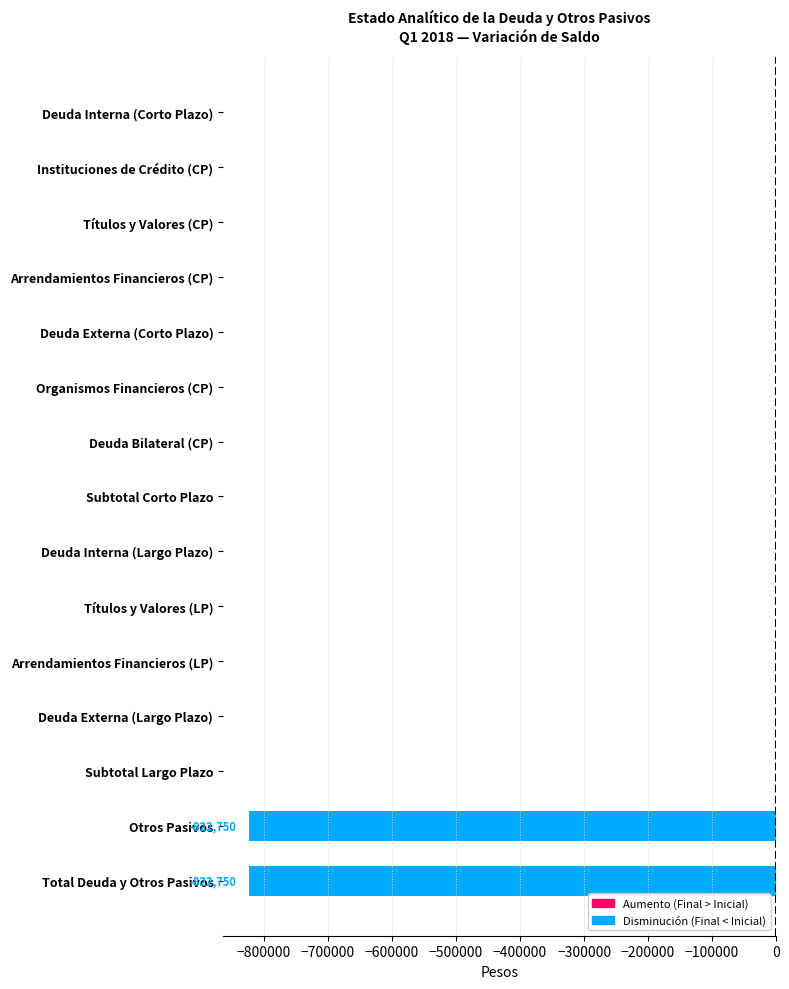

Reading bottom to top, transcribe all the data shown in this chart.

Total Deuda y Otros Pasivos=-822750	Otros Pasivos=-822750	Subtotal Largo Plazo=0	Deuda Externa (Largo Plazo)=0	Arrendamientos Financieros (LP)=0	Títulos y Valores (LP)=0	Deuda Interna (Largo Plazo)=0	Subtotal Corto Plazo=0	Deuda Bilateral (CP)=0	Organismos Financieros (CP)=0	Deuda Externa (Corto Plazo)=0	Arrendamientos Financieros (CP)=0	Títulos y Valores (CP)=0	Instituciones de Crédito (CP)=0	Deuda Interna (Corto Plazo)=0